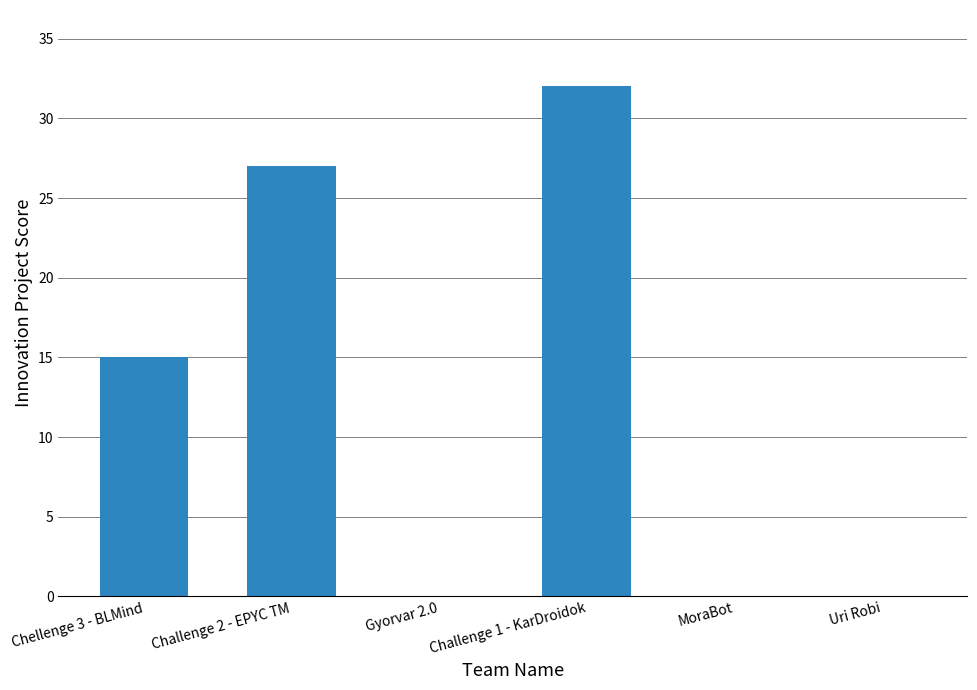

True or false: the data shows 11 at Challenge 1 - KarDroidok.

False